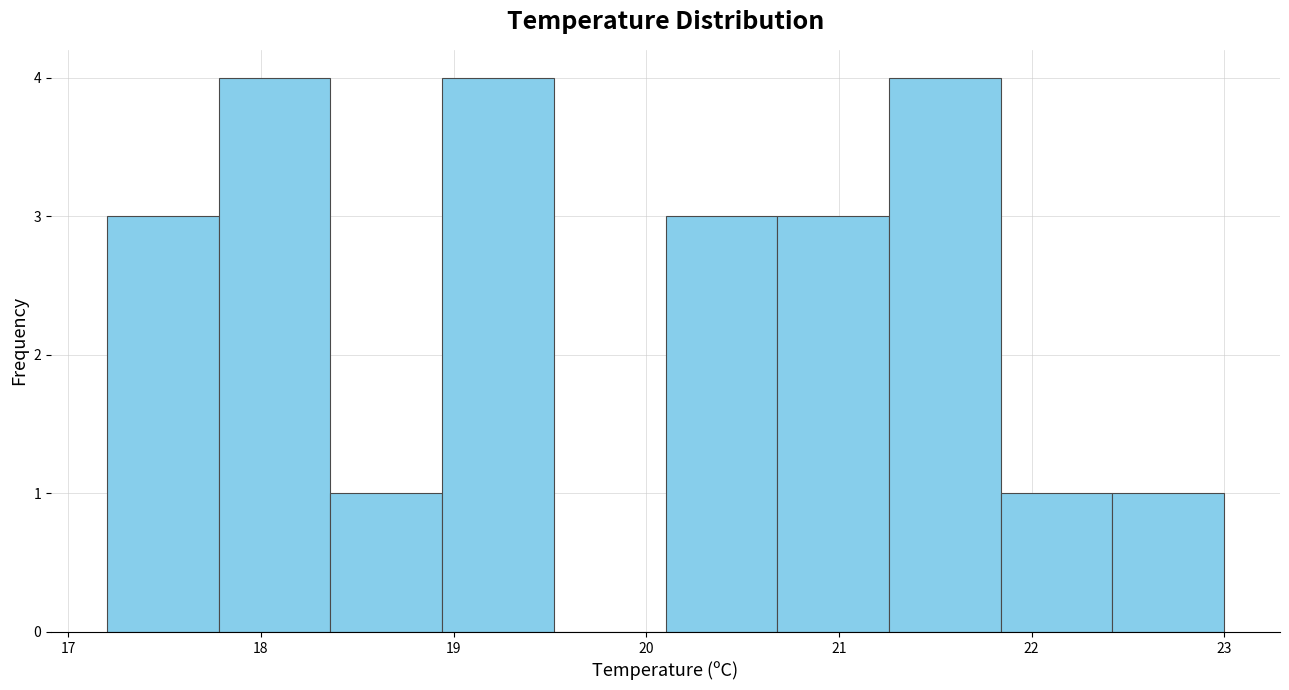

Reading left to right, transcribe this chart: for each bar, give the range it covers on the x-axis and its height. Neither the bar edges nor the heights are printed on the chart, so give them approximately, as read against the axes.

17.20 to 17.78: 3
17.78 to 18.36: 4
18.36 to 18.94: 1
18.94 to 19.52: 4
19.52 to 20.10: 0
20.10 to 20.68: 3
20.68 to 21.26: 3
21.26 to 21.84: 4
21.84 to 22.42: 1
22.42 to 23.00: 1